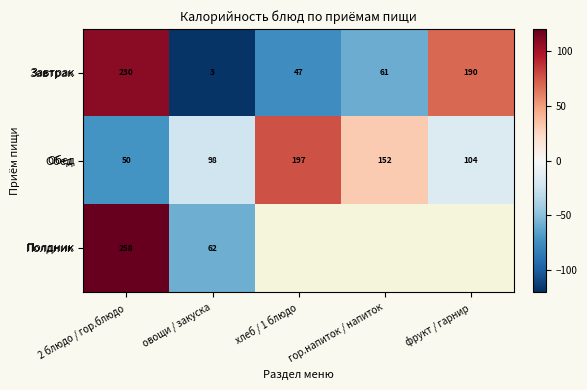

Where is Обед nearest to the value 123?

фрукт / гарнир